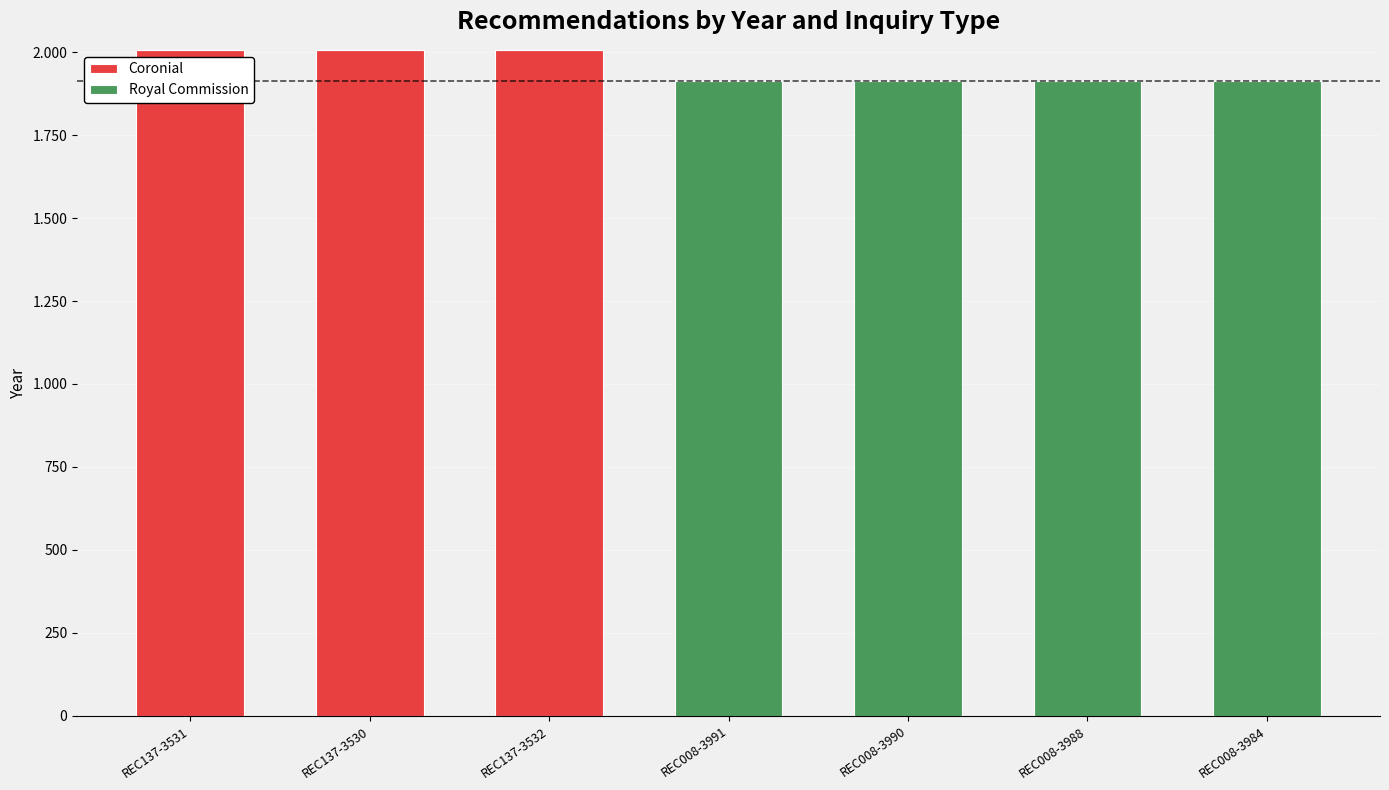

Does the chart contain stacked bars?

Yes